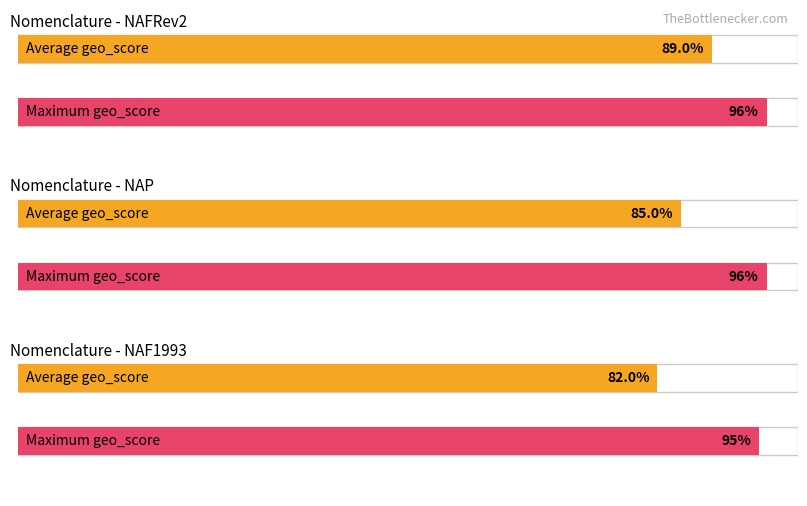

At which category does the chart reach its peak across all series?

NAFRev2